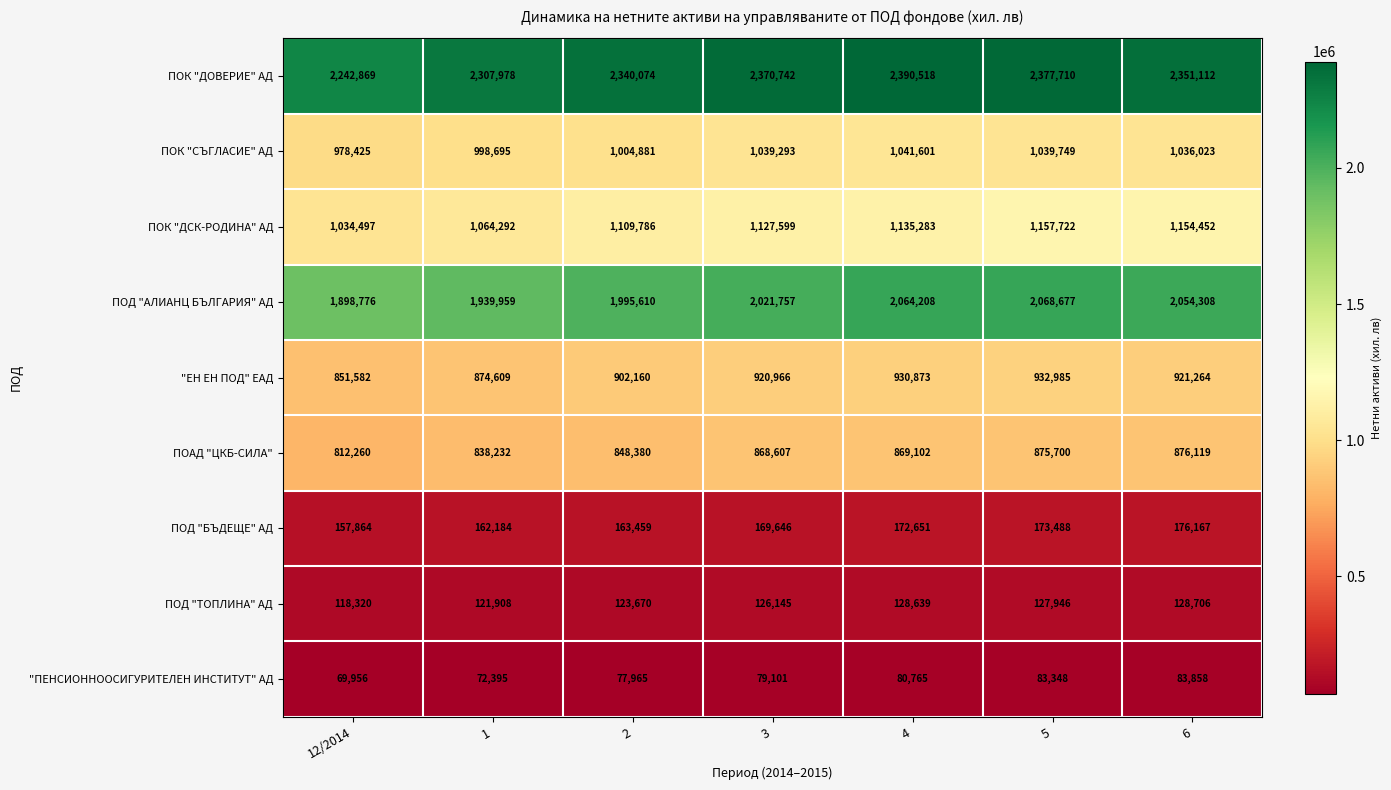

Rank the categories by ПОД "АЛИАНЦ БЪЛГАРИЯ" АД value from highest to lowest.

5, 4, 6, 3, 2, 1, 12/2014